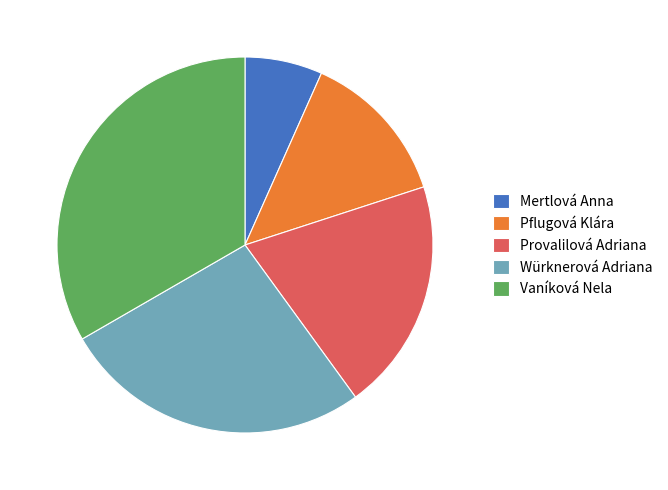

Rank the categories by value from lowest to highest.

Mertlová Anna, Pflugová Klára, Provalilová Adriana, Würknerová Adriana, Vaníková Nela